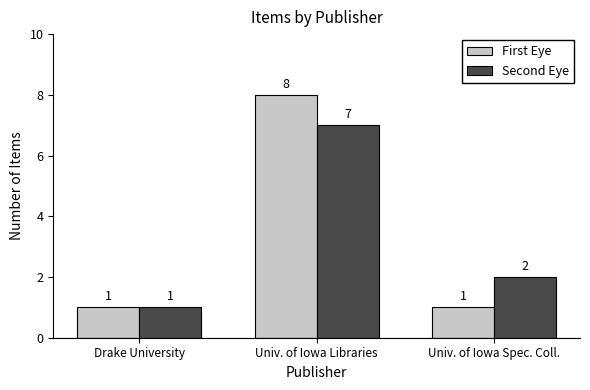

Between Univ. of Iowa Libraries and Univ. of Iowa Spec. Coll., which series saw the biggest shift?

First Eye